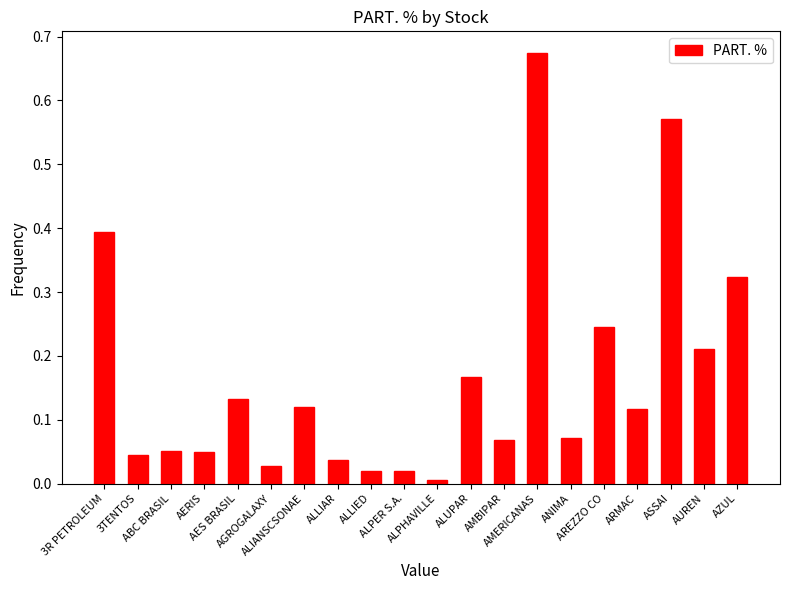

What is the sum of all values?

3.4